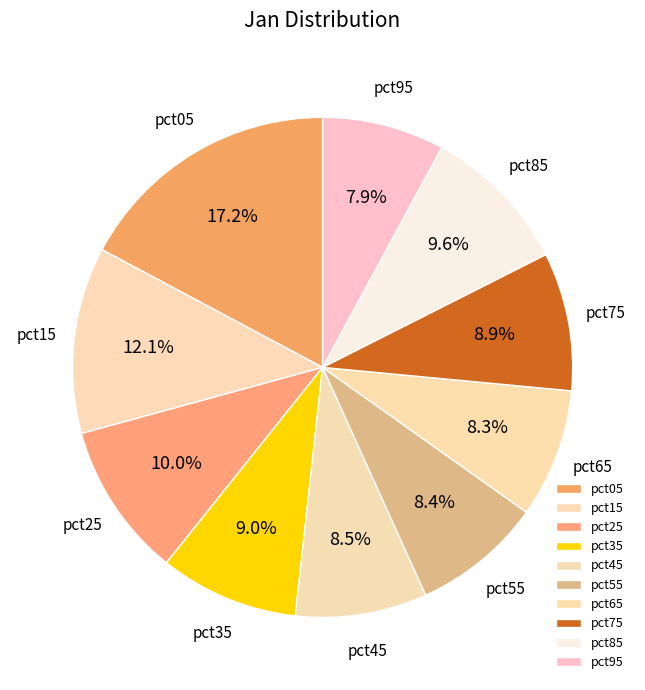

Does pct05 account for over 50% of the chart?

No